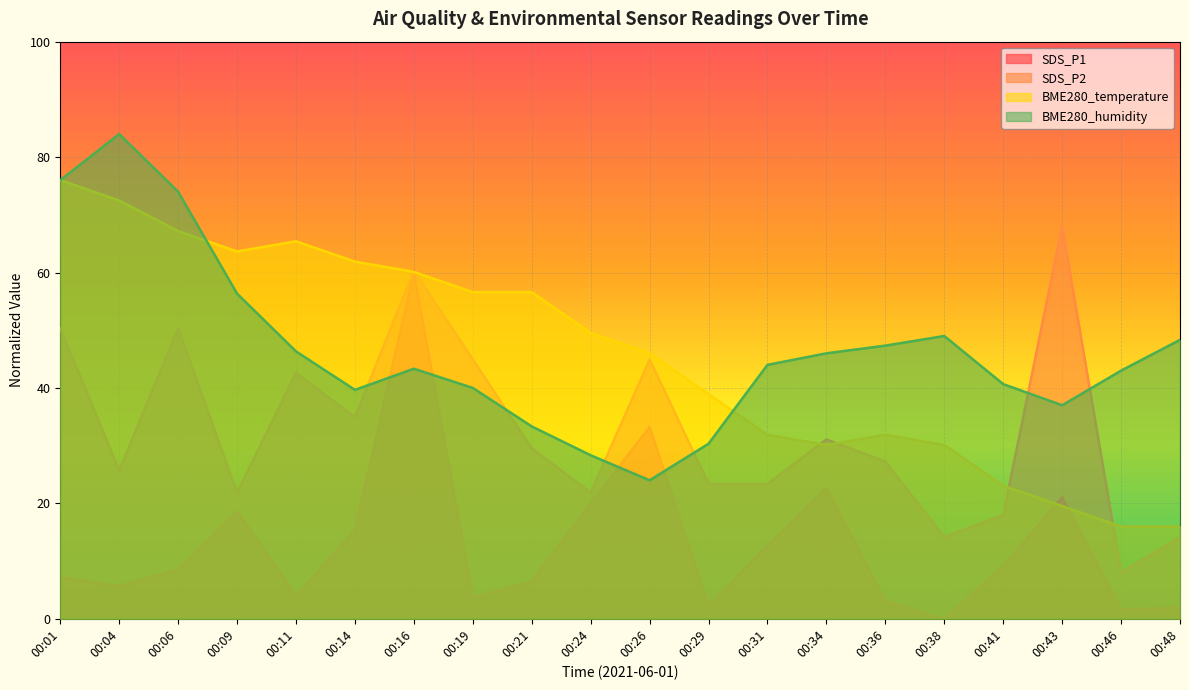

Between which two adjacent categories do BME280_humidity and BME280_temperature first intersect?

00:06 and 00:09